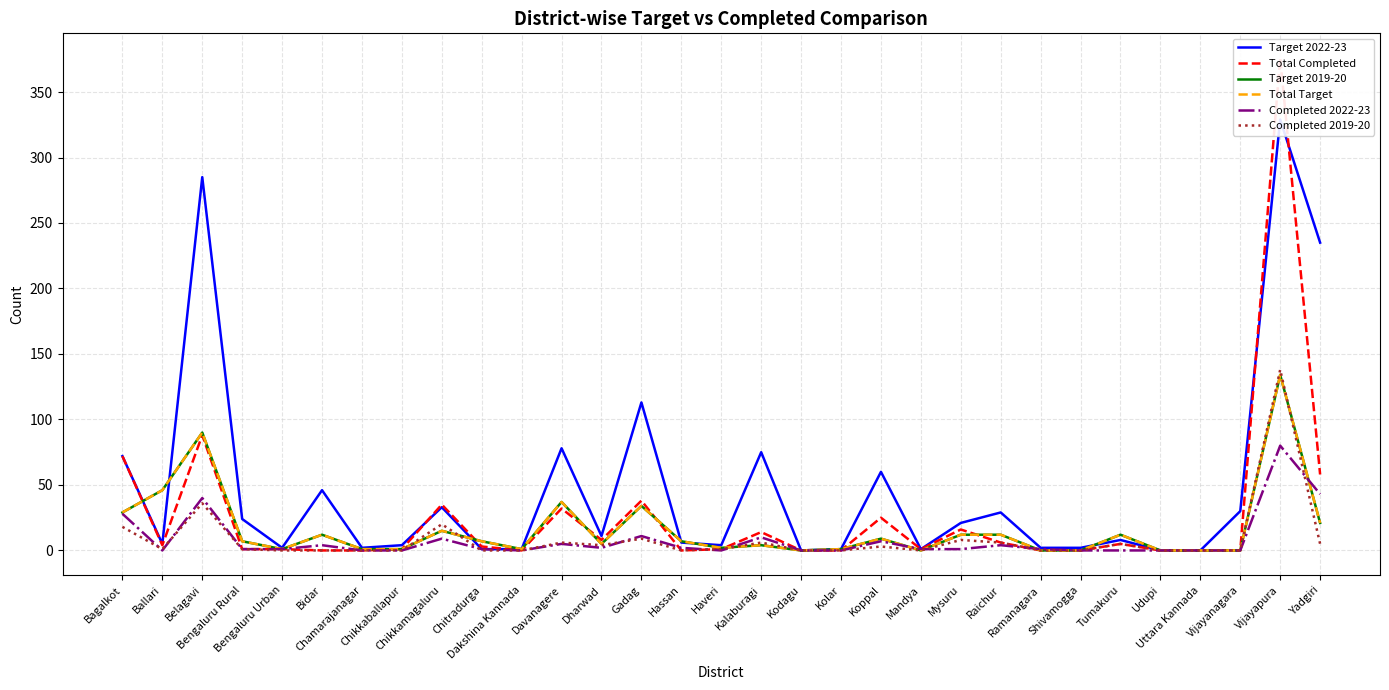

Reading left to right, what are all the values shown in this chart?

Target 2022-23: 72	5	285	24	2	46	2	4	33	1	1	78	11	113	6	4	75	0	1	60	1	21	29	2	2	8	0	0	30	329	235
Total Completed: 72	4	88	1	1	0	0	1	35	3	0	32	8	38	0	1	14	0	0	25	1	16	6	0	0	5	0	0	0	376	58
Target 2019-20: 29	46	90	7	1	12	1	1	15	7	1	37	5	34	7	2	4	0	1	9	0	12	12	0	0	12	0	0	0	134	21
Total Target: 29	46	90	7	1	12	1	1	15	7	1	37	5	34	7	2	4	0	1	9	0	12	12	0	0	12	0	0	0	134	21
Completed 2022-23: 28	0	40	1	1	4	0	0	9	1	0	5	2	11	2	0	10	0	0	7	1	1	4	1	0	0	0	0	0	80	43
Completed 2019-20: 18	1	36	1	0	0	0	0	20	0	0	6	4	9	0	1	6	0	0	3	0	8	6	0	0	5	0	0	0	138	5